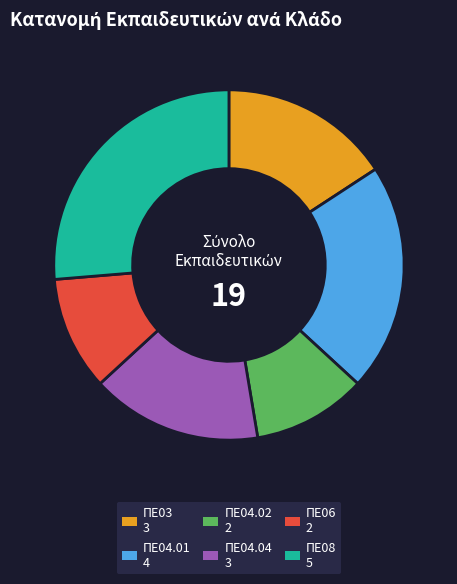

How many slices are in this pie chart?

6